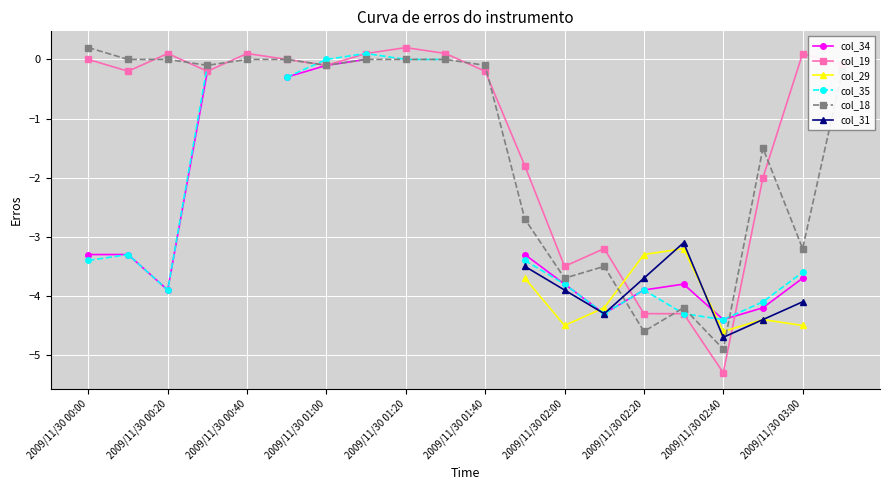

What is the minimum value shown in the chart?

-5.3